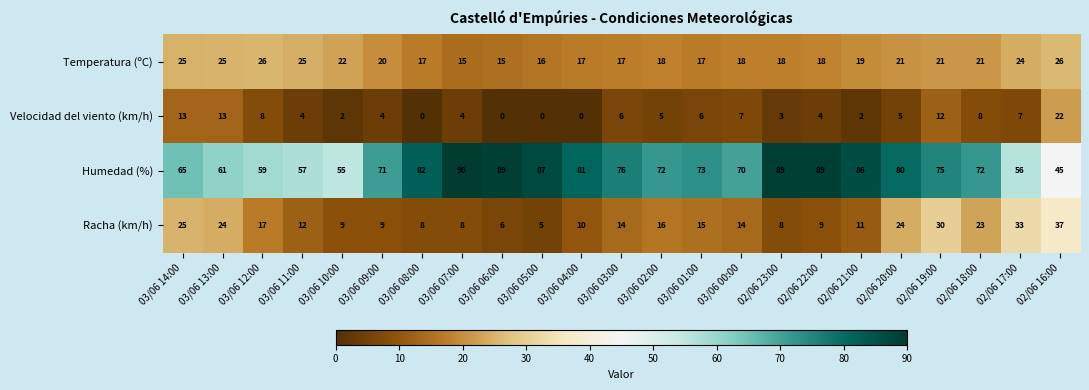

What is the maximum value shown in the chart?

90